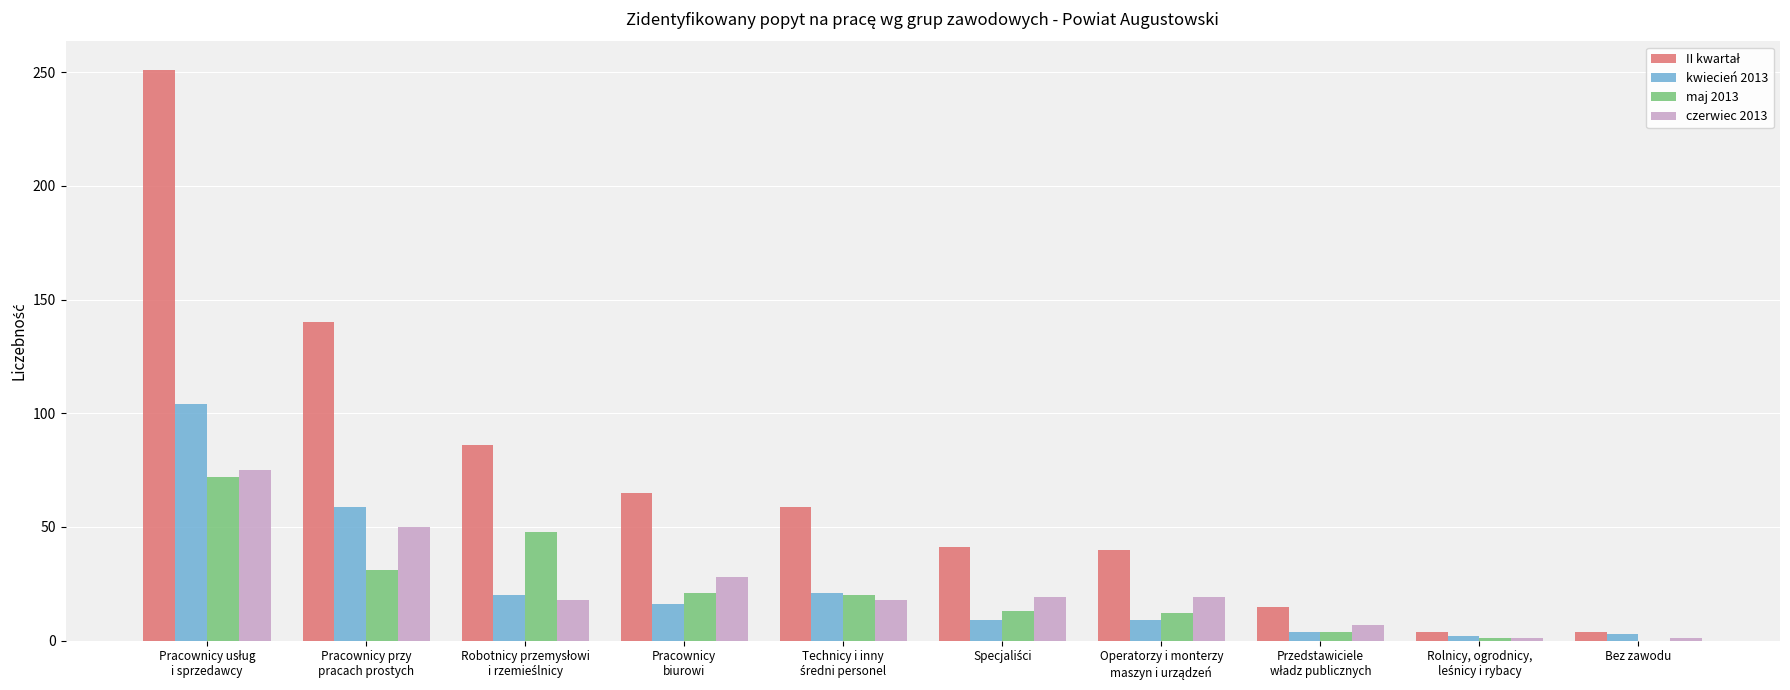

What is the sum of all kwiecień 2013 values?

247